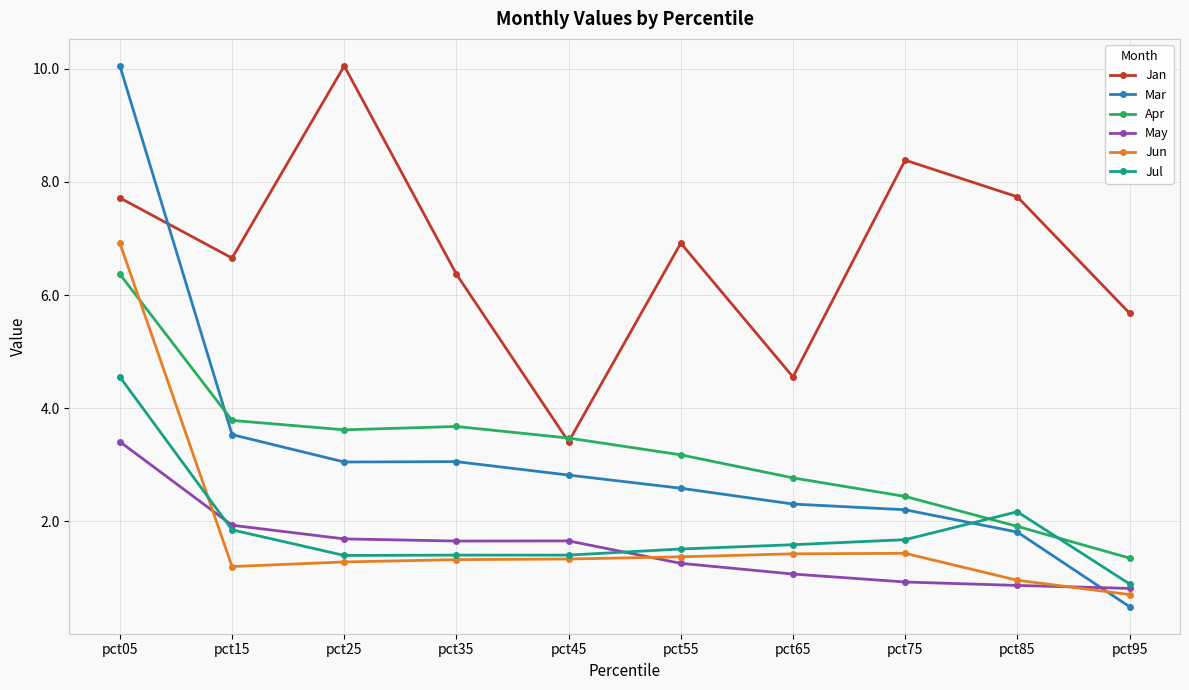

What is the total value across all series at pct05?

39.0